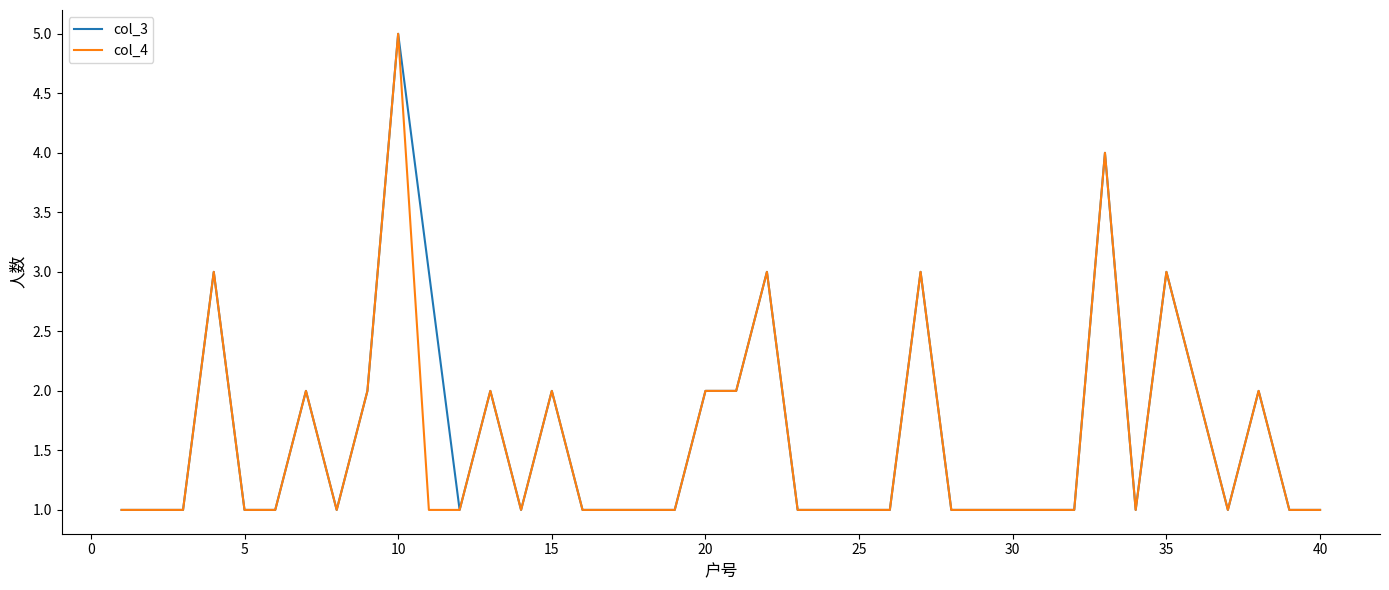

What is the sum of all col_4 values?

63